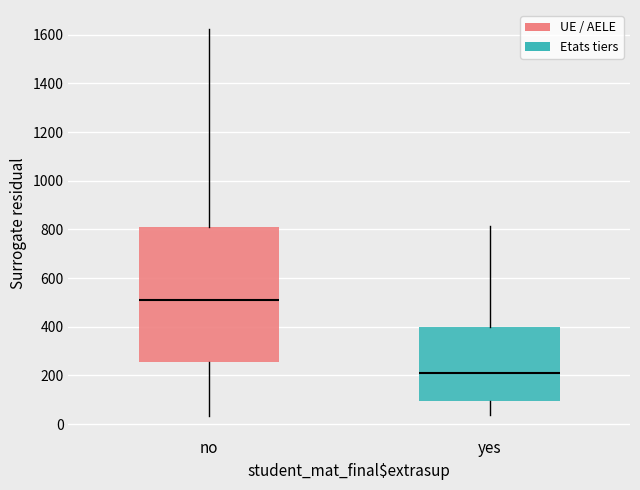

Where does the lower whisker of the box for no end on the y-axis? The values are not printed on the chart, so give them approximately, as read against the axis.

40